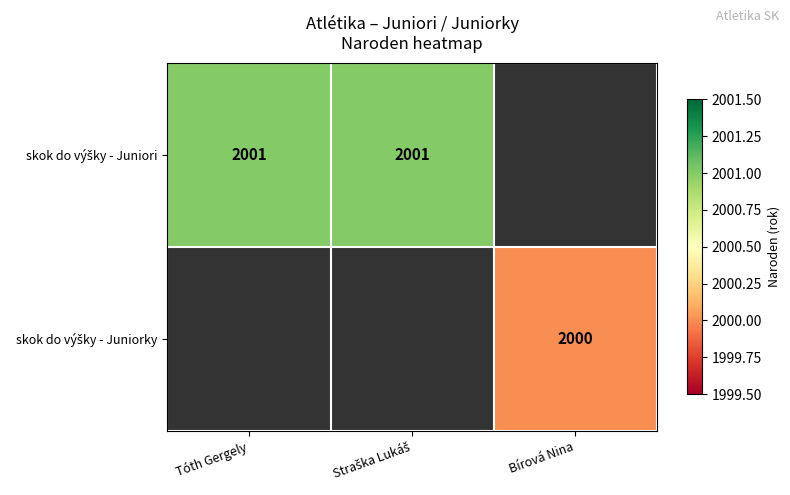

What is the smallest value displayed?

2000.0